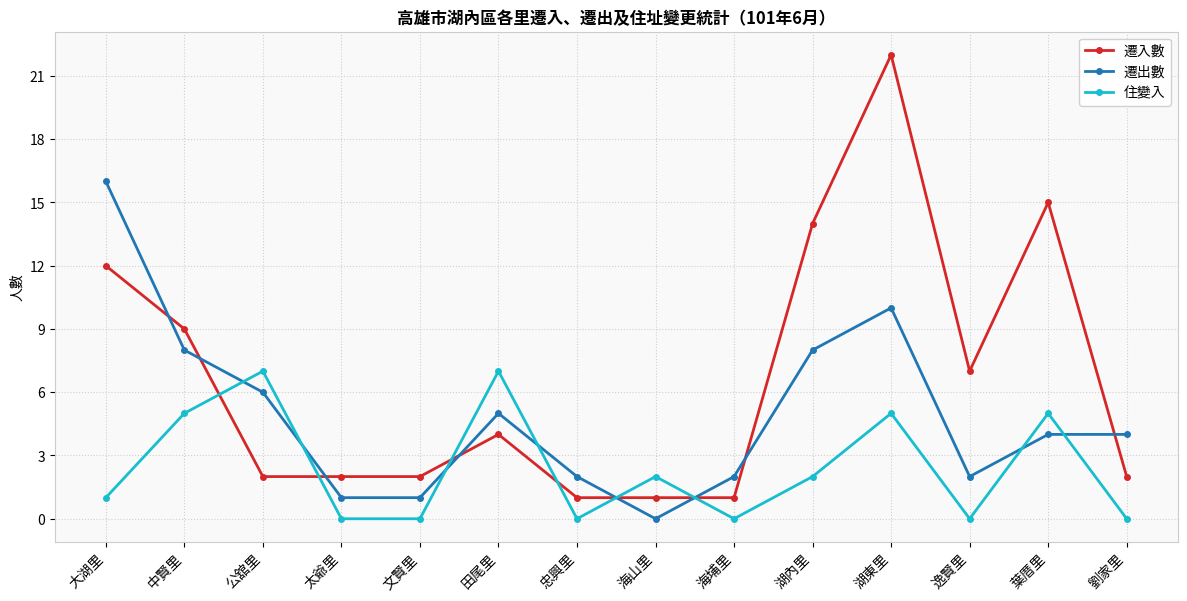

List the series in order of their overall mean, lowest first.

住變入, 遷出數, 遷入數